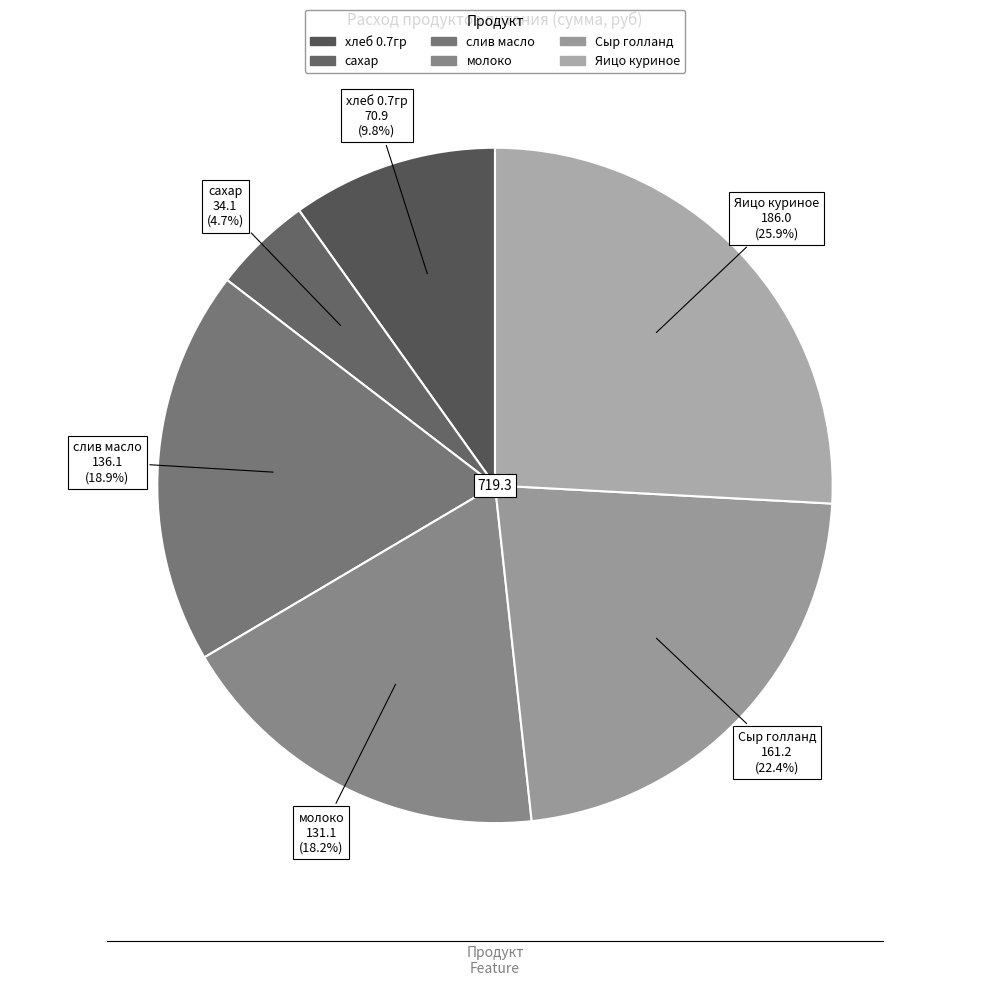

What percentage do слив масло and Яицо куриное together represent?

44.8%